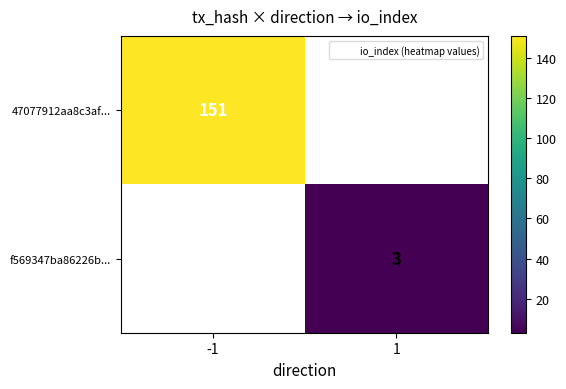

The value of f569347ba86226b... at 1 is 1. True or false?

False